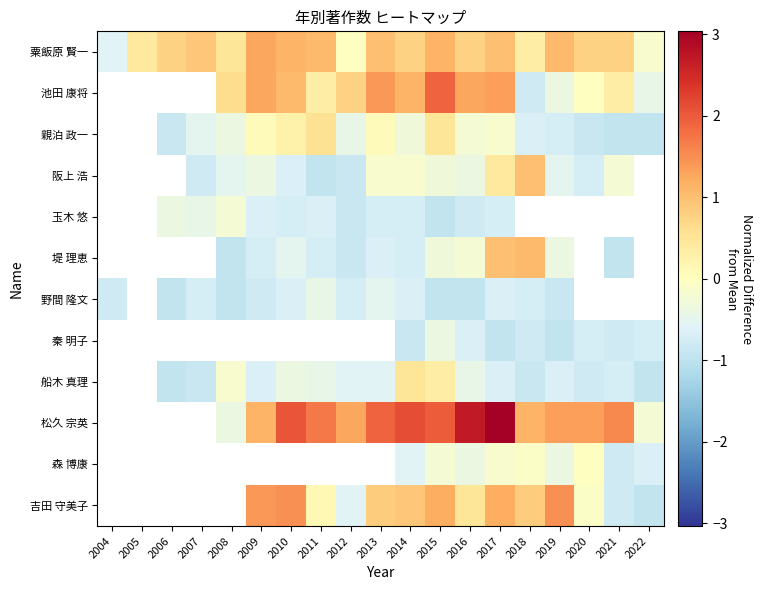

At how many categories does at least one series exceed 1?

13